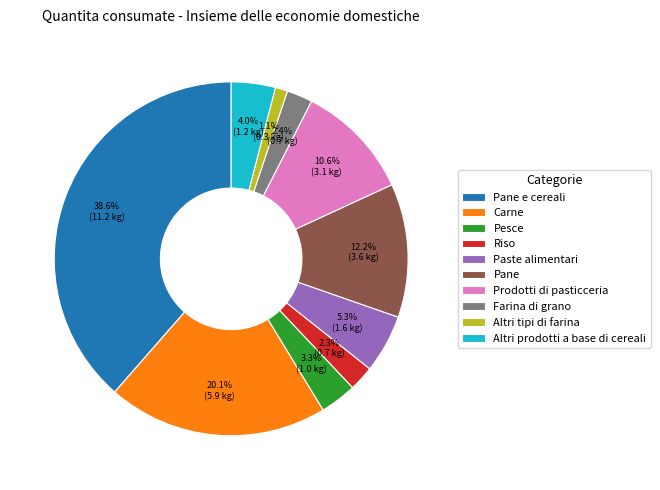

Count the number of slices in the pie.

10